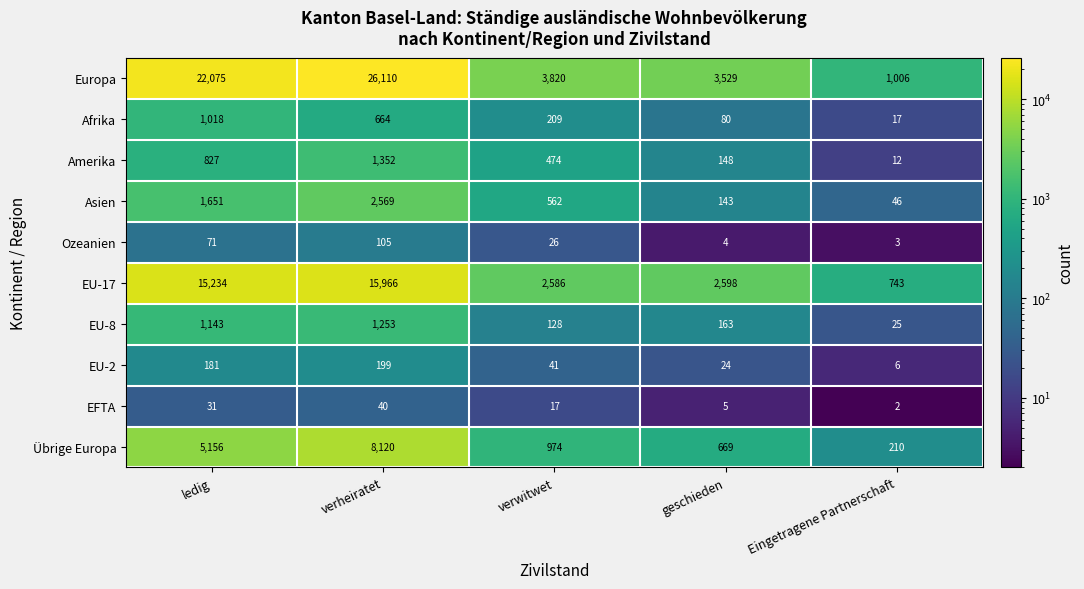

What is the difference between the highest and lowest values at ledig?

22044